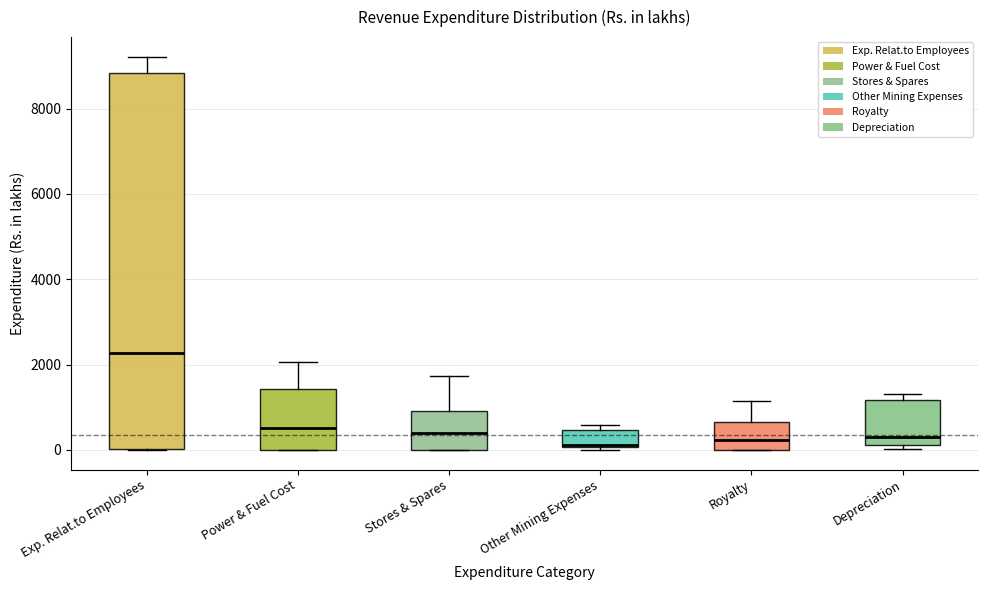

Reading left to right, transcribe this box plot: for each box, give where its median line is, the range the box spans, and where its two whiskers end, as read against the y-axis. The values are not printed on the chart, so give them approximately, as read against the axis.

Exp. Relat.to Employees: median 2200, box 0 to 8800, whiskers 0 to 9200
Power & Fuel Cost: median 600, box 0 to 1400, whiskers 0 to 2000
Stores & Spares: median 400, box 0 to 1000, whiskers 0 to 1800
Other Mining Expenses: median 200 (drawn on the box's lower edge), box 0 to 400, whiskers 0 (just below the box's lower edge) to 600
Royalty: median 200, box 0 to 600, whiskers 0 to 1200
Depreciation: median 400, box 200 to 1200, whiskers 0 to 1400